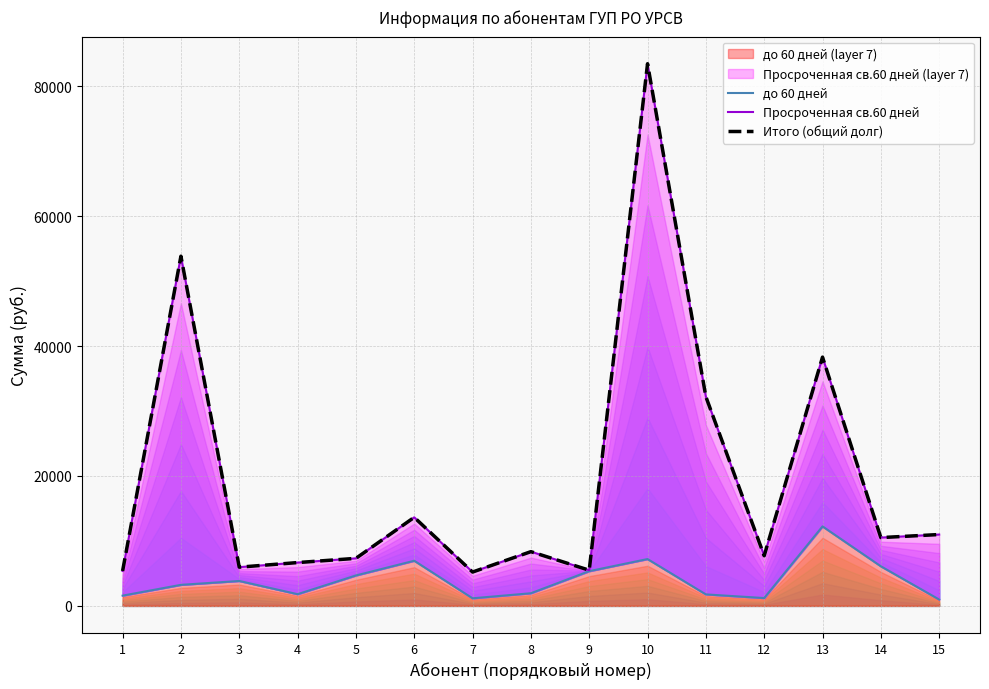

What is the difference between the Итого (общий долг) values at 12 and 14?

2797.7